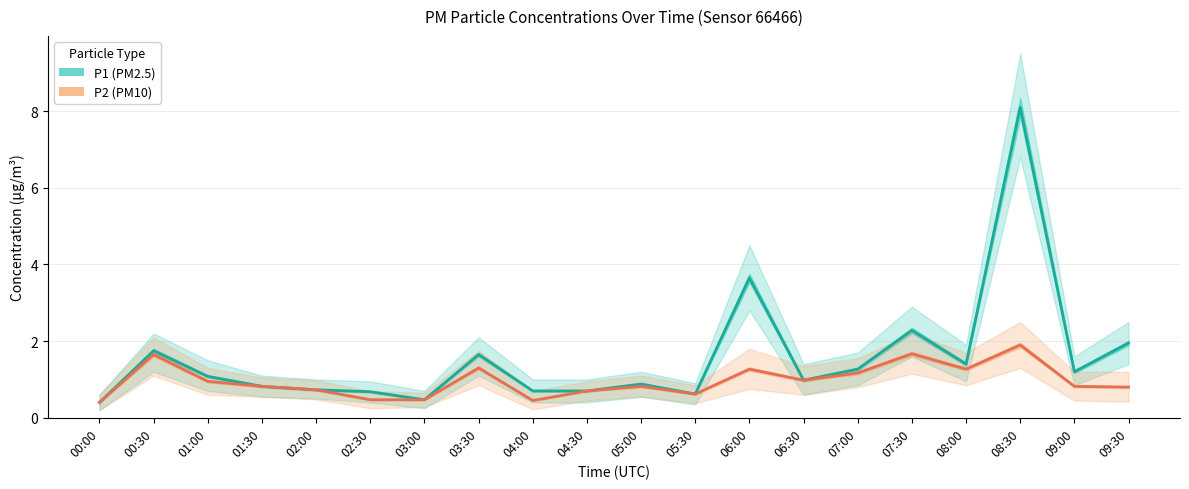

Where is P1 nearest to the value 4?

06:00